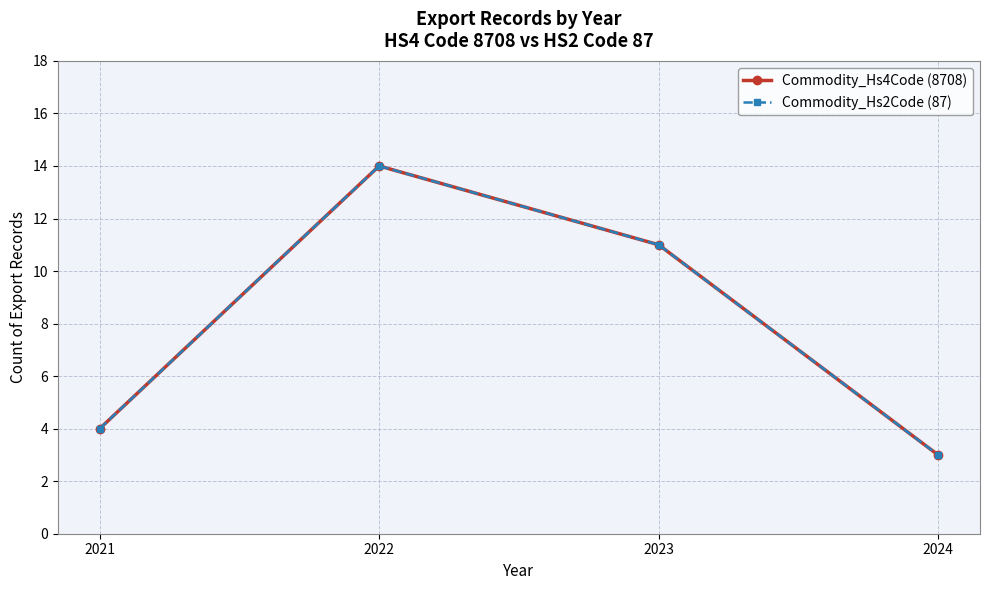

Which label corresponds to the largest value in the chart?

2022